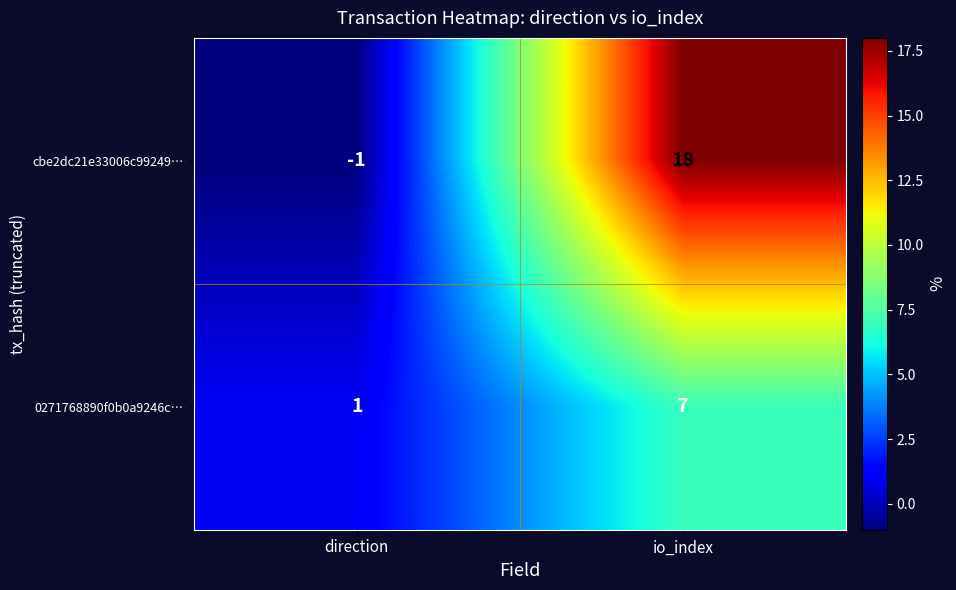

Between direction and io_index, which series saw the biggest shift?

cbe2dc21e33006c99249…